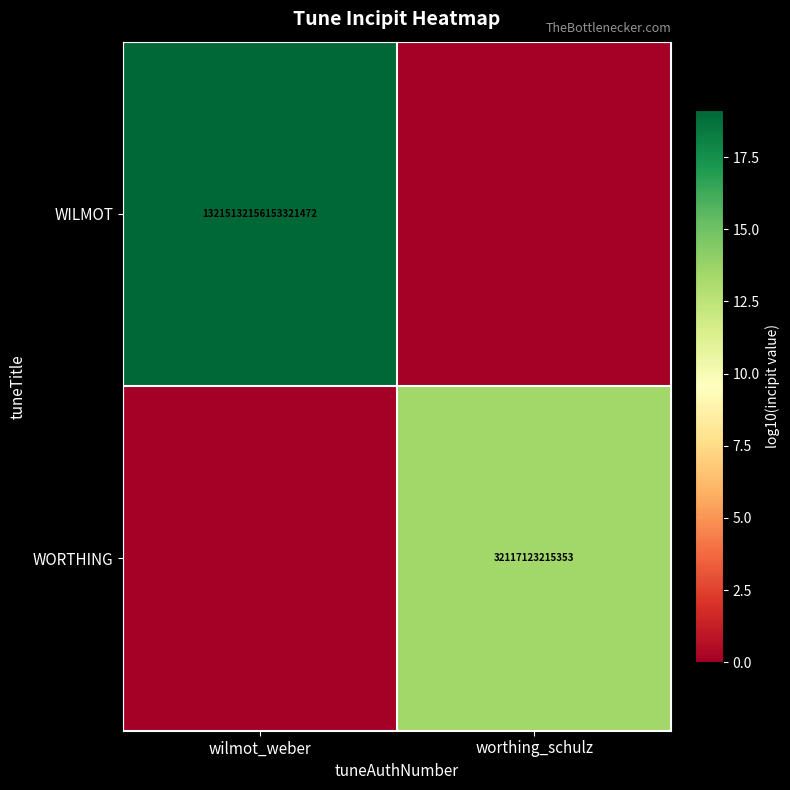

Is the value of WORTHING at worthing_schulz greater than the value of WILMOT at wilmot_weber?

No